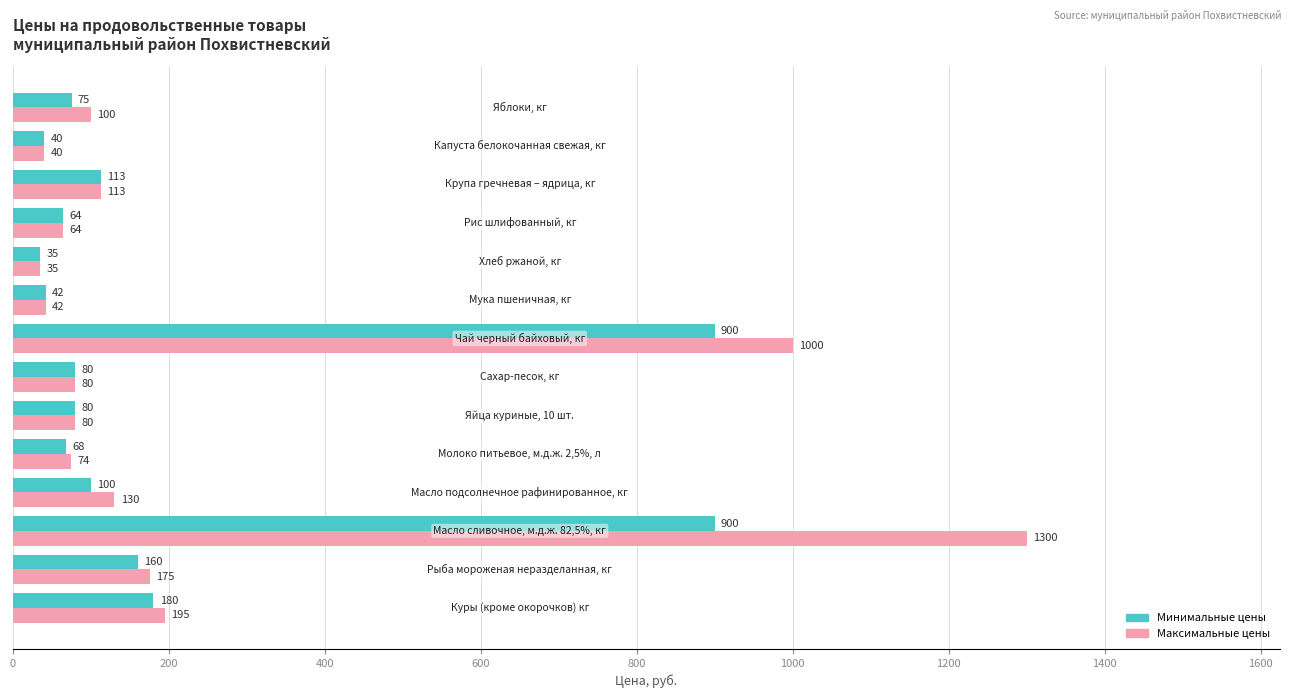

Rank the series by their average value, from highest to lowest.

Максимальные цены, Минимальные цены